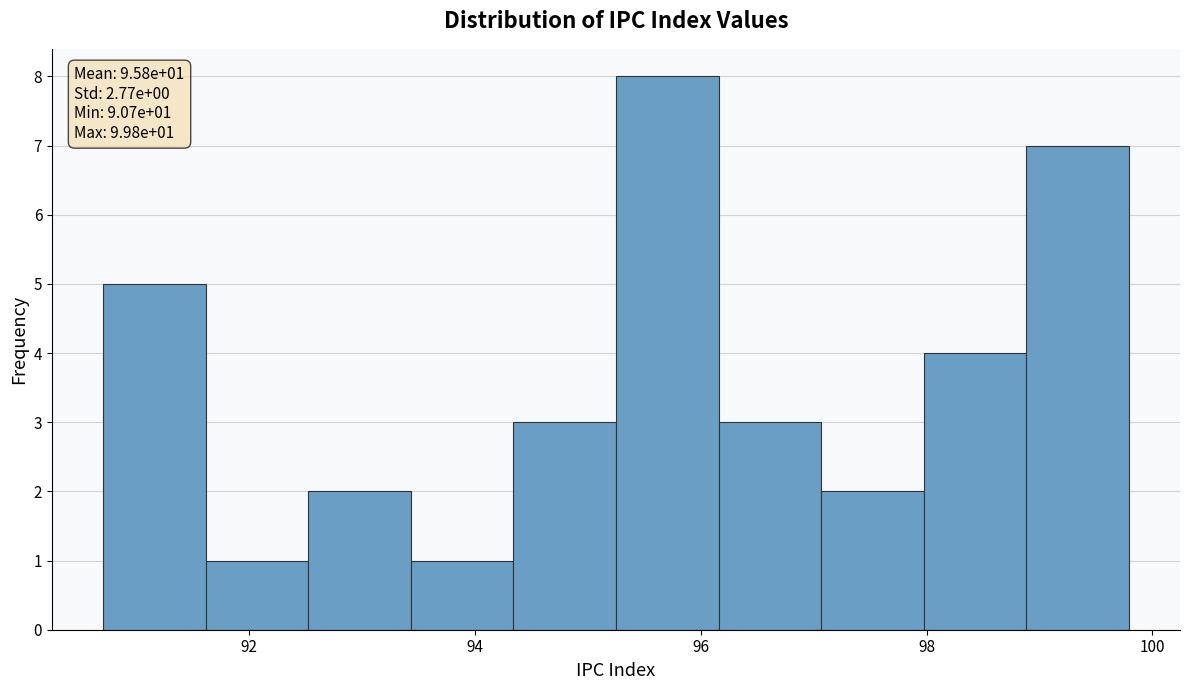

Over which range of the x-axis is the bar tallest?

95.2 to 96.2